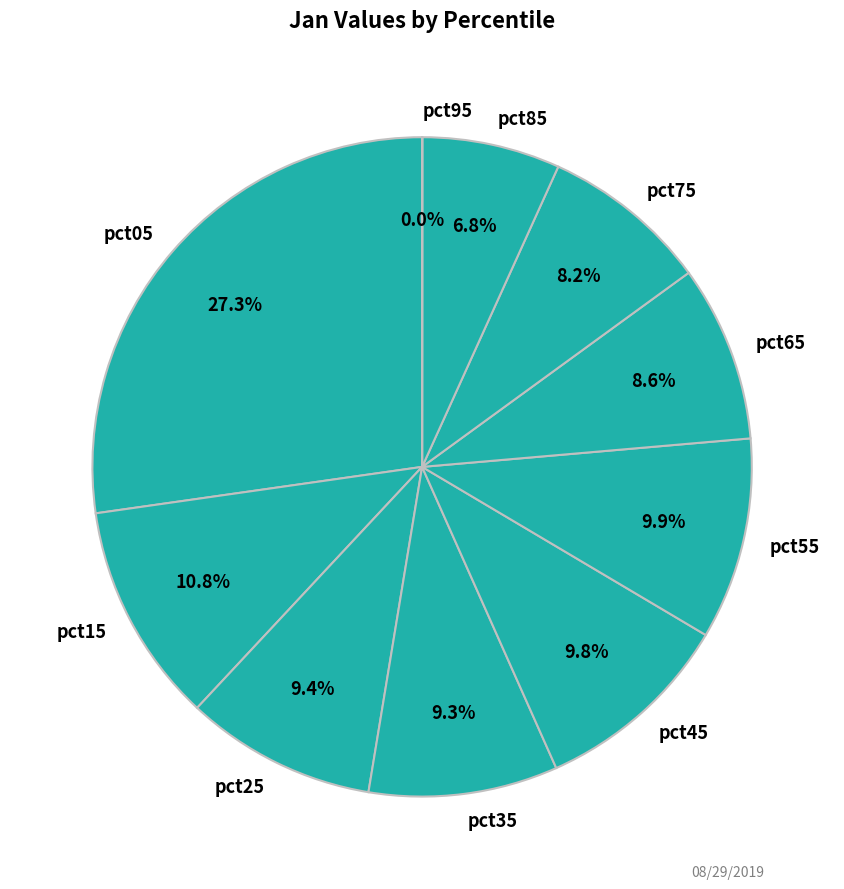

Between pct15 and pct45, which is larger?

pct15